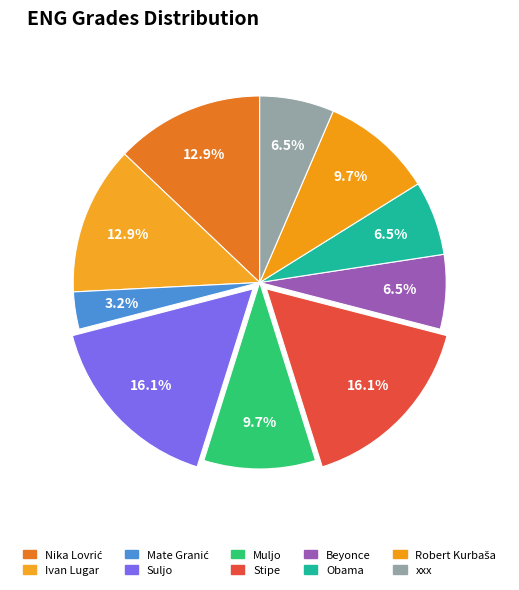

To the nearest percent, what portion does Stipe represent?

16%